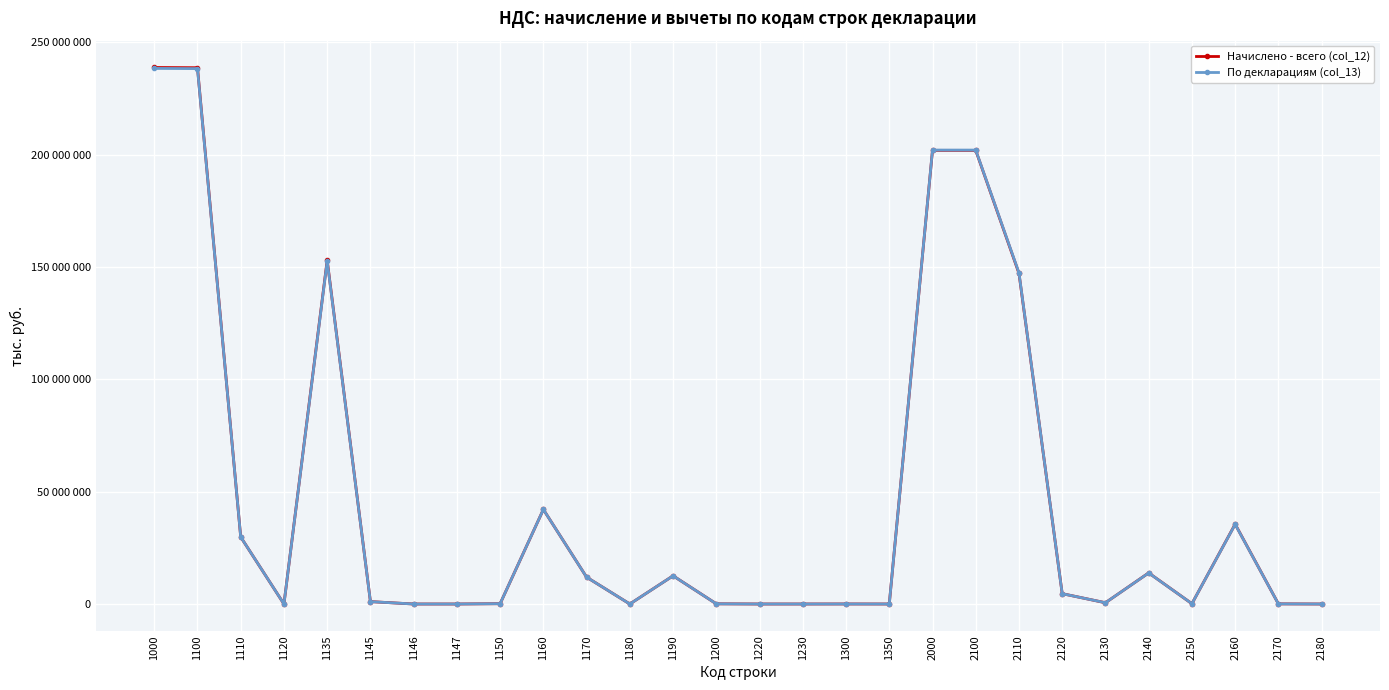

Is it true that По декларациям (col_13) equals 0 at 2180?

True